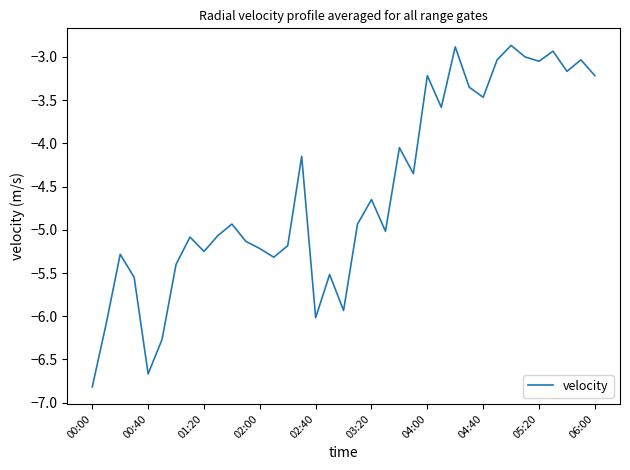

What is the minimum value shown in the chart?

-6.8